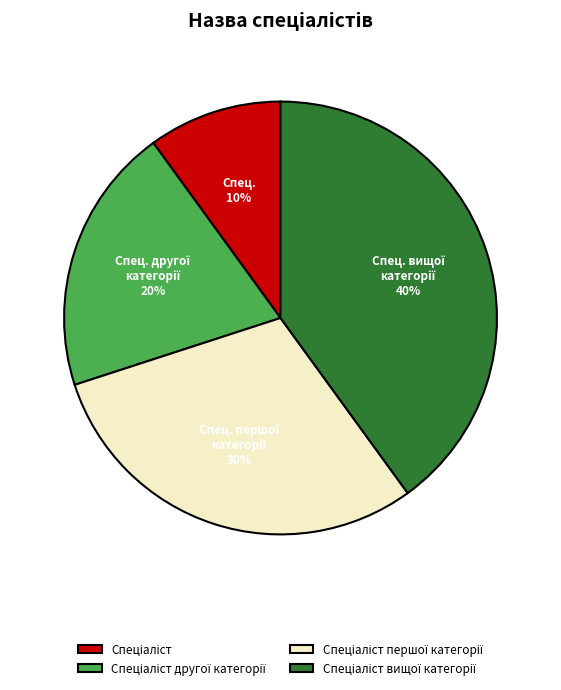

How many slices are in this pie chart?

4